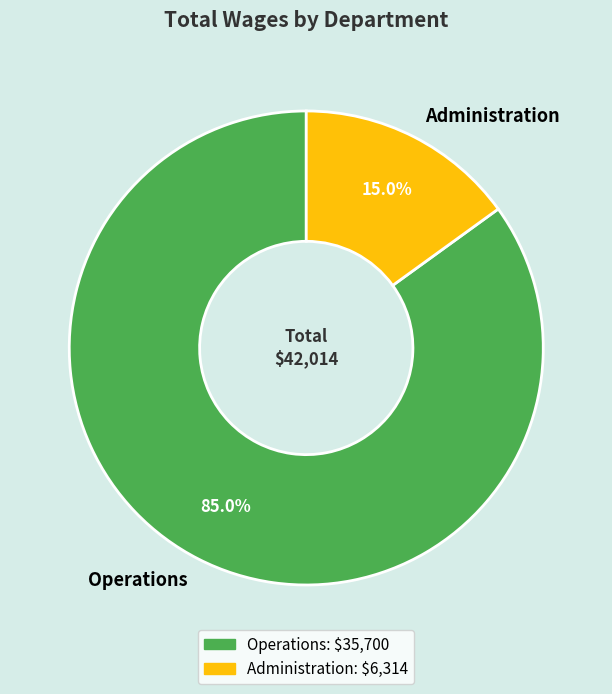

Which category accounts for the majority?

Operations